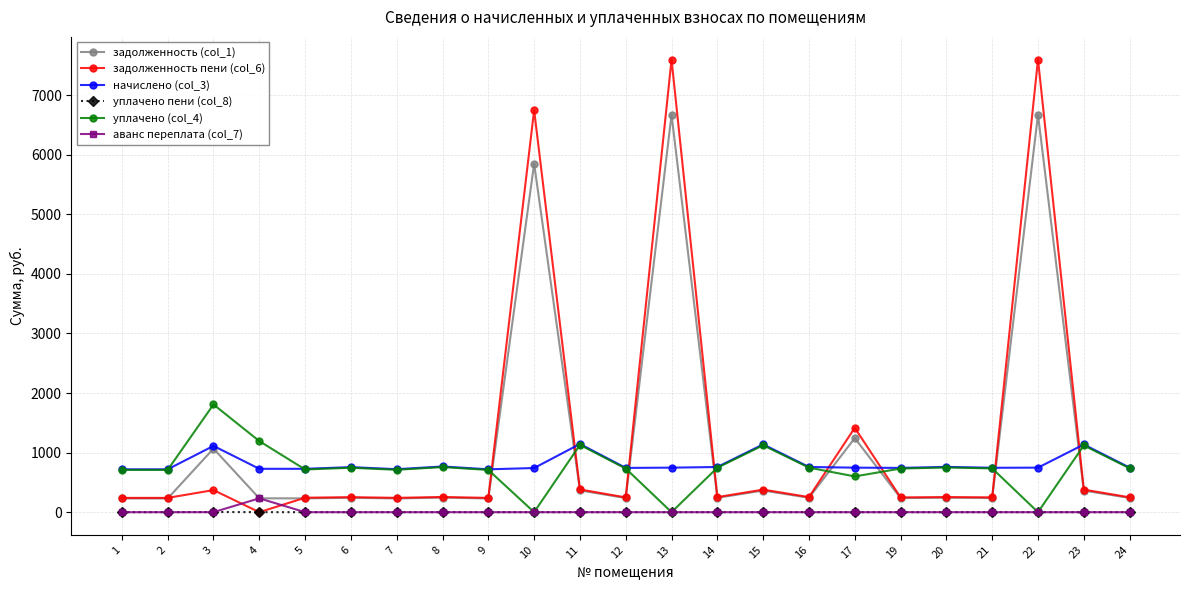

How many data points in уплачено (col_4) are less than 734?

11